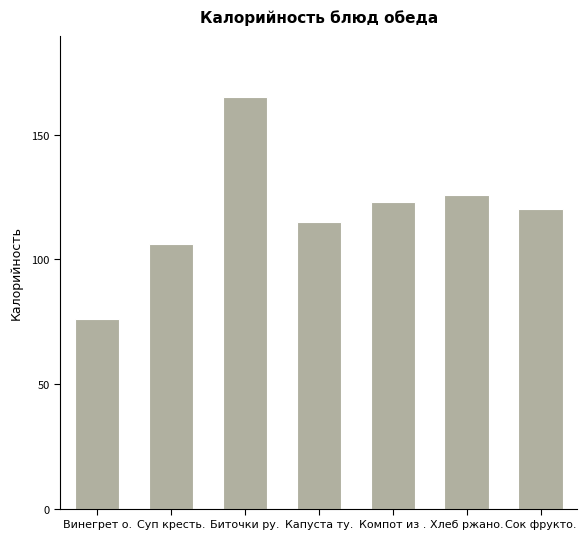

At which category does the chart reach its minimum across all series?

Винегрет о.